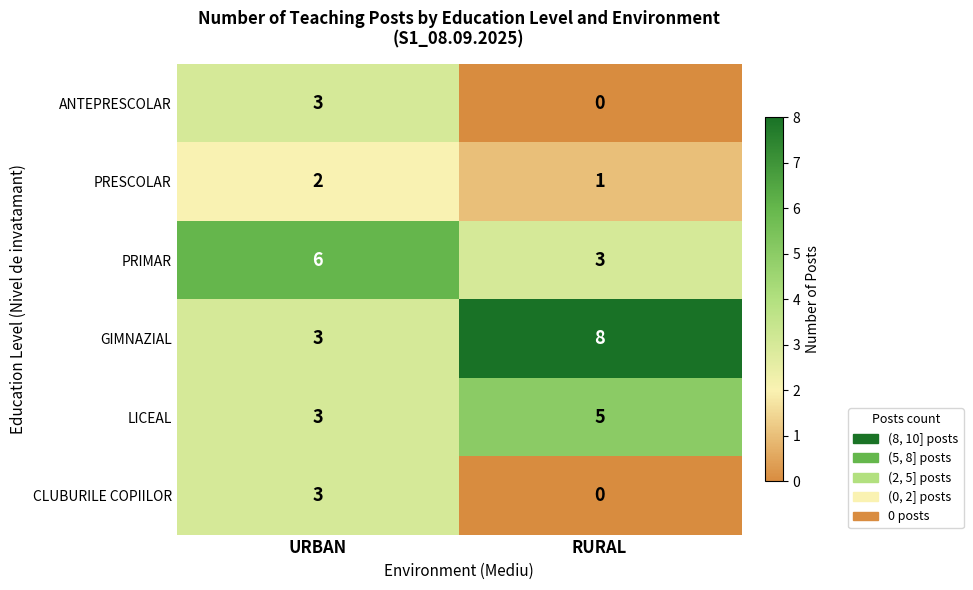

Reading left to right, extract all data points from this chart.

ANTEPRESCOLAR: URBAN=3	RURAL=0
PRESCOLAR: URBAN=2	RURAL=1
PRIMAR: URBAN=6	RURAL=3
GIMNAZIAL: URBAN=3	RURAL=8
LICEAL: URBAN=3	RURAL=5
CLUBURILE COPIILOR: URBAN=3	RURAL=0